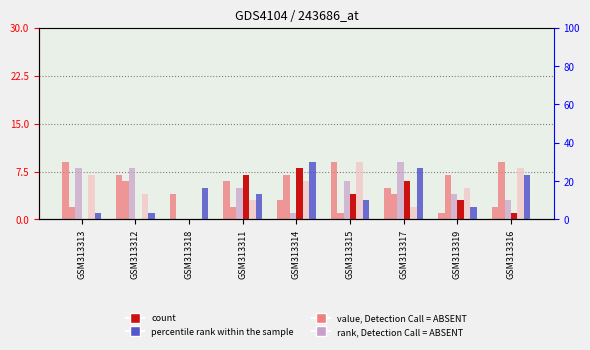

Where is col_5 nearest to the value 4?

GSM313317